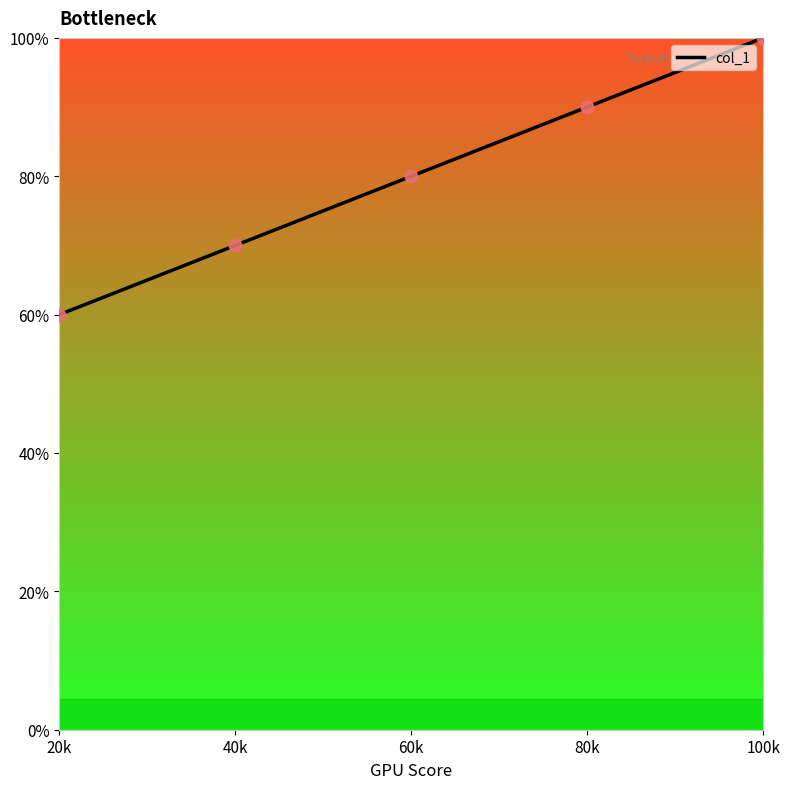

Approximately how many times larger is the value at 40k compared to 20k?

1.2